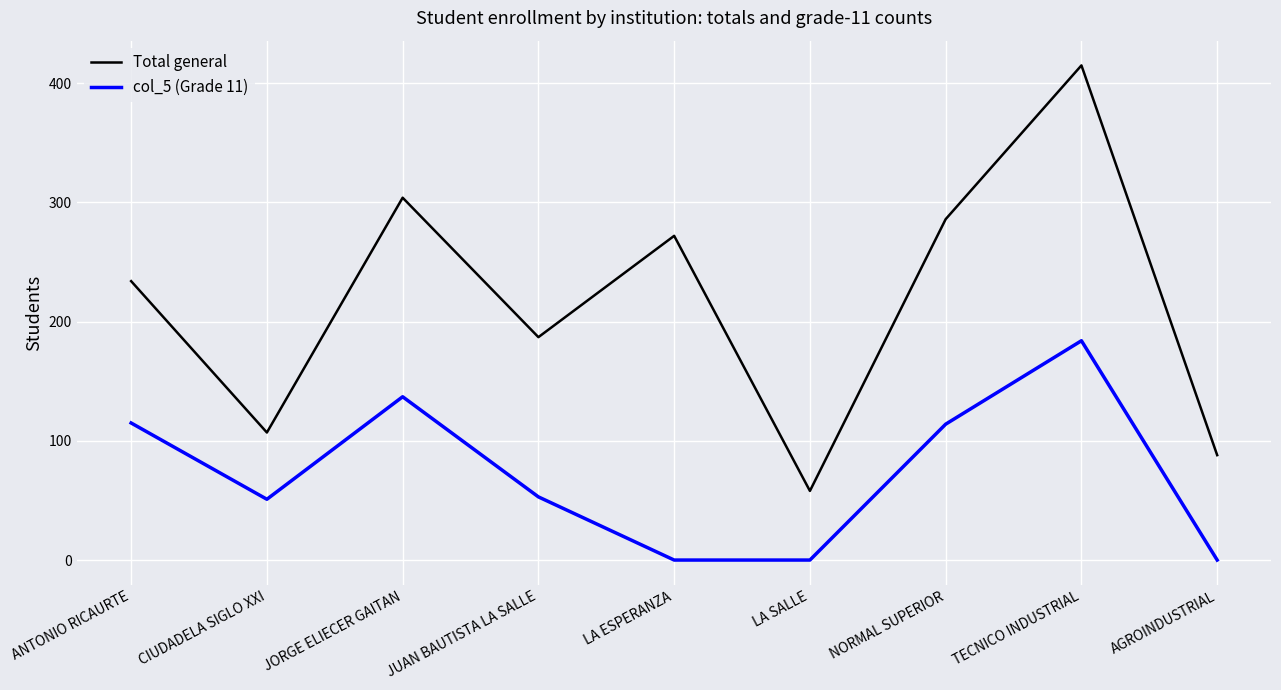

What is the maximum value for col_5 (Grade 11)?

184